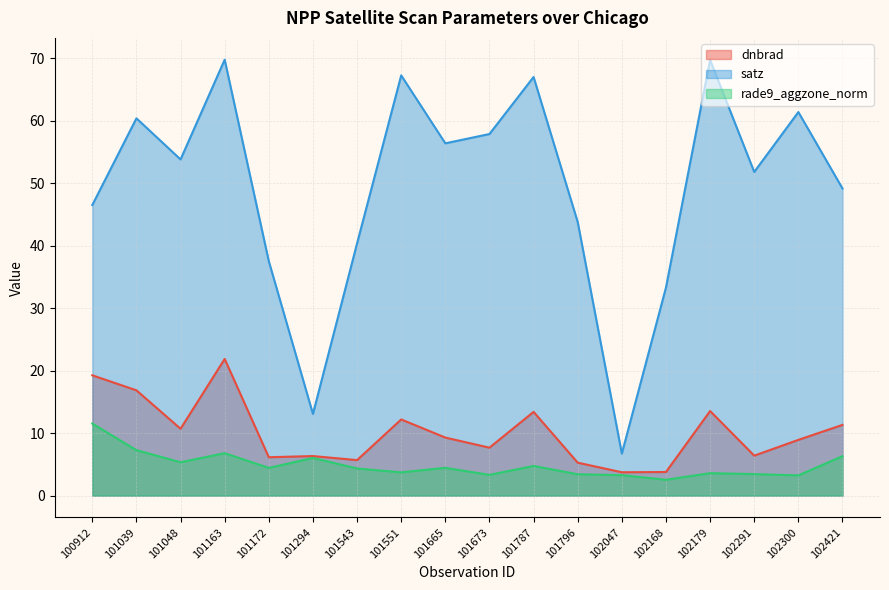

At which label does dnbrad reach its peak?

101163